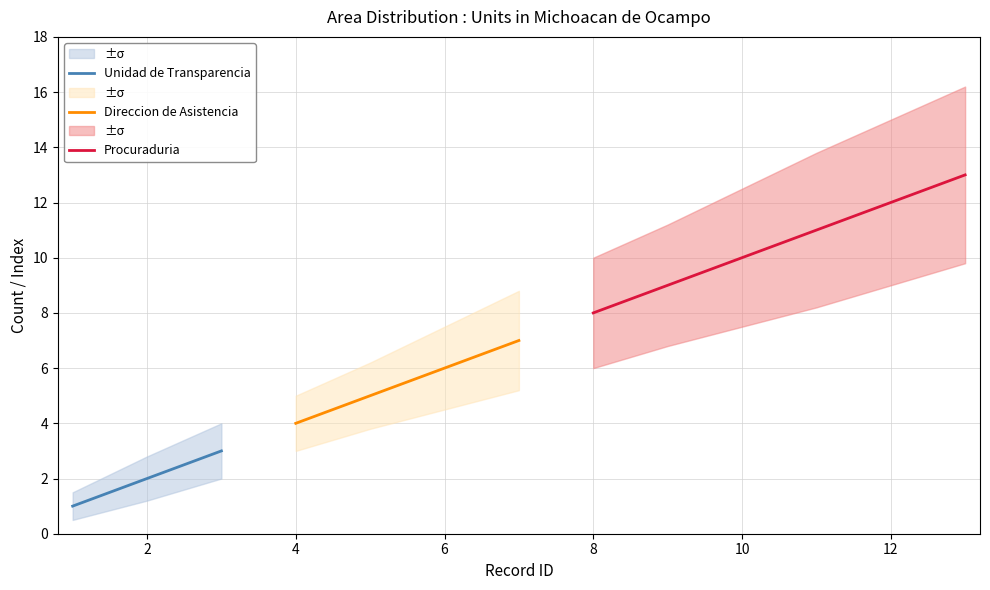

List the series in order of their peak value, lowest first.

Unidad de Transparencia, Direccion de Asistencia, Procuraduria